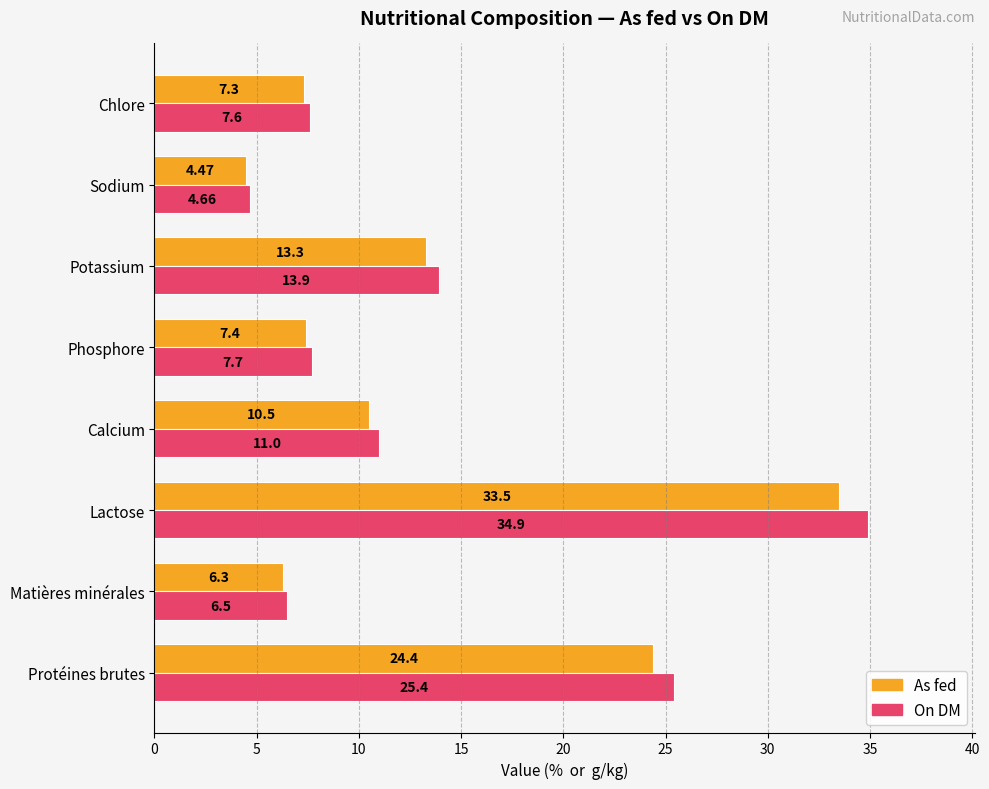

Which category has the highest value in the As fed series?

Lactose